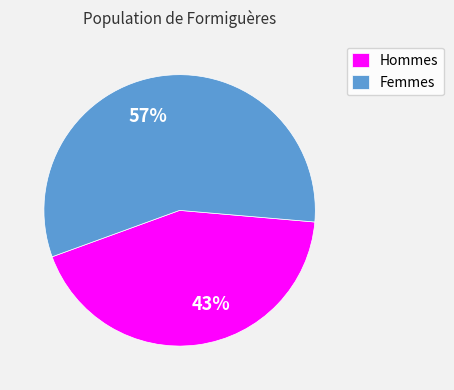

Does 43% account for over 50% of the chart?

No